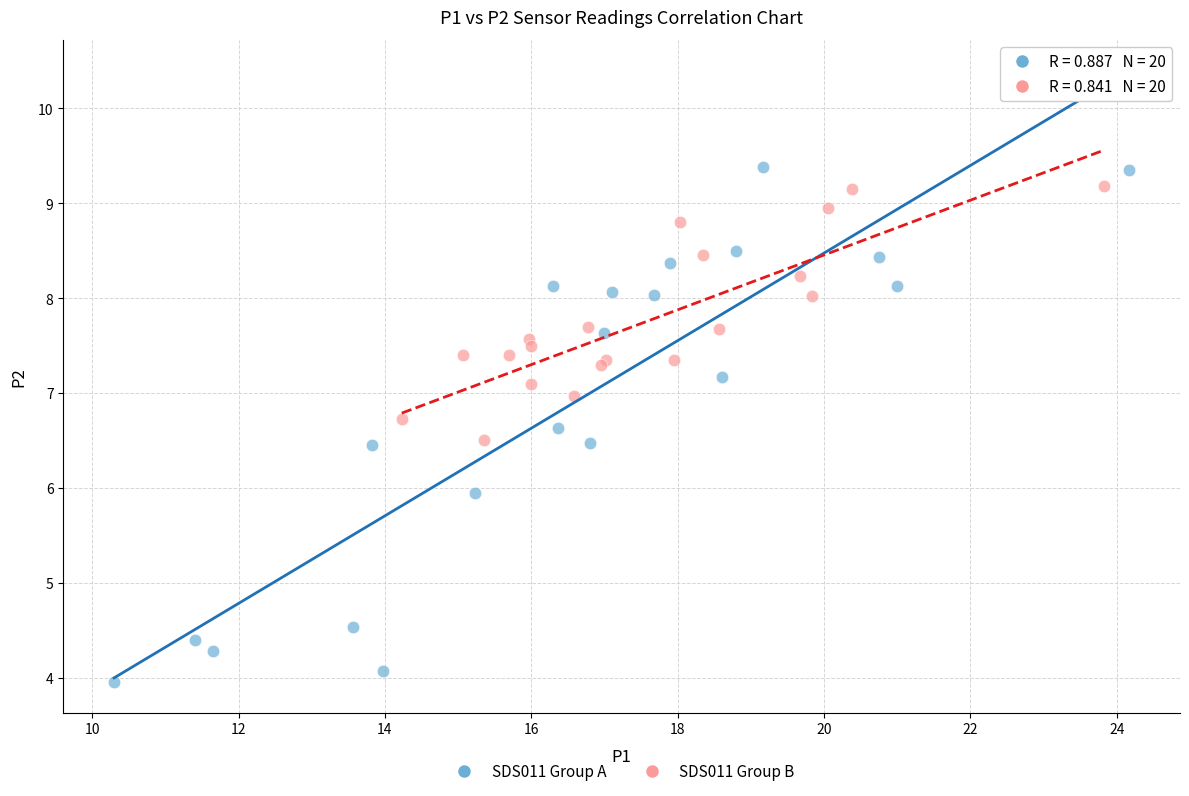

Which series reaches the minimum Y coordinate?

SDS011 Group A